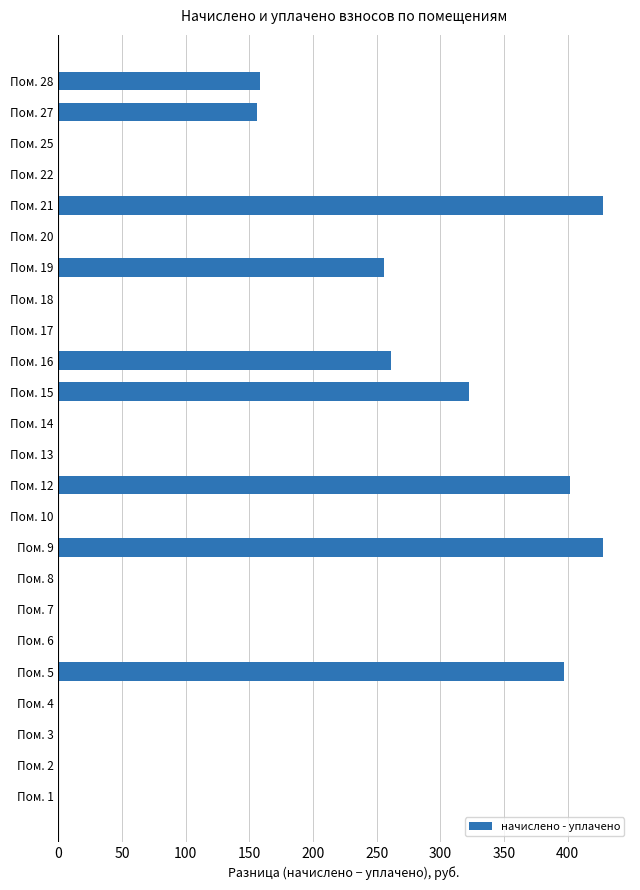

What is the sum of the values at Пом. 28 and Пом. 16?

419.8